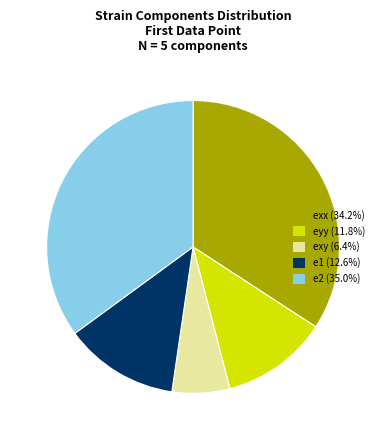

Is the sum of exy (6.4%) and exx (34.2%) greater than half?

No